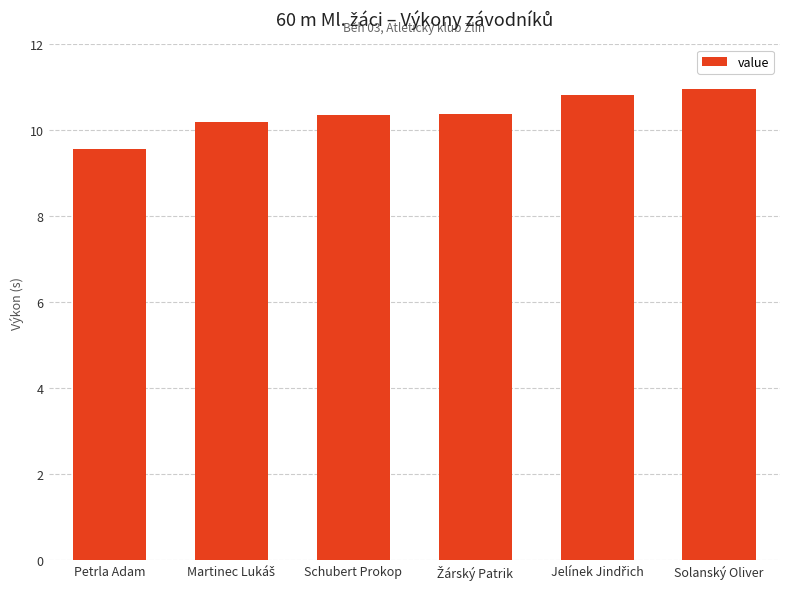

Is it true that the value at Solanský Oliver is 11.0?

True